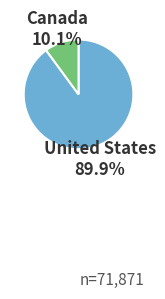

To the nearest percent, what is the average slice percentage?

50%